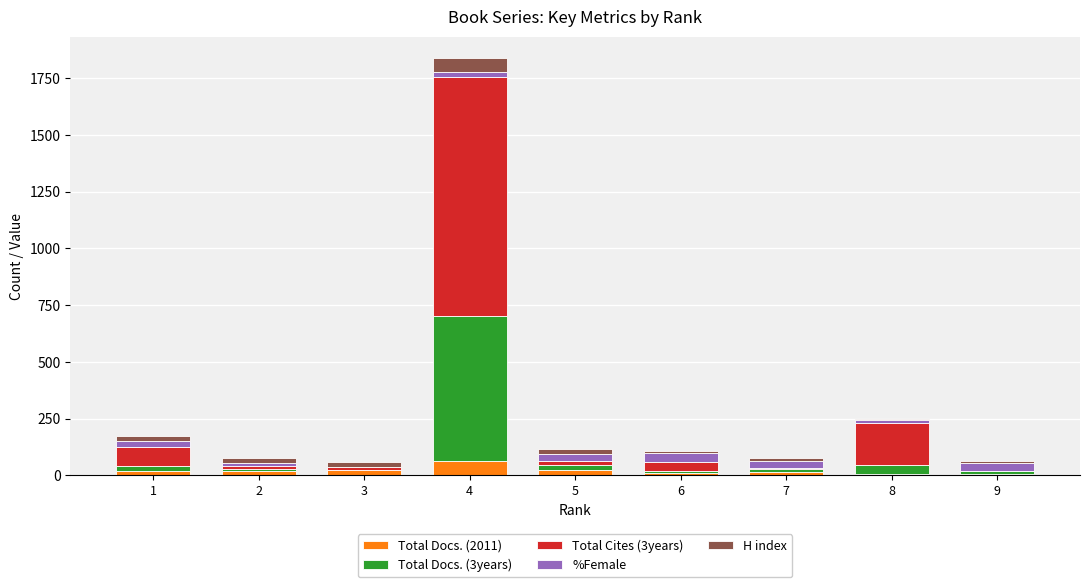

At which category is the sum across all series the highest?

4